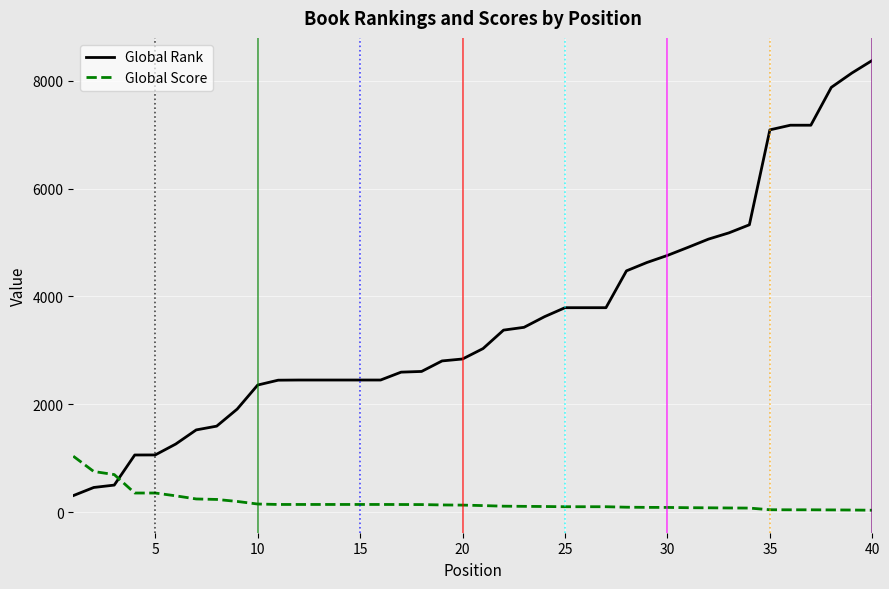

Does the chart have visible grid lines?

Yes